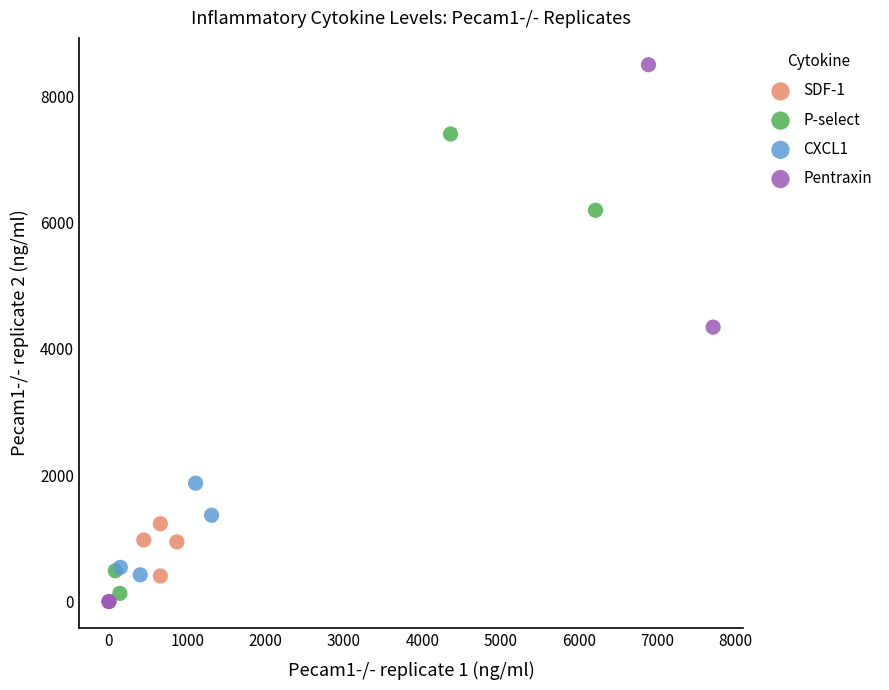

What are all the series names shown in the legend?

SDF-1, P-select, CXCL1, Pentraxin